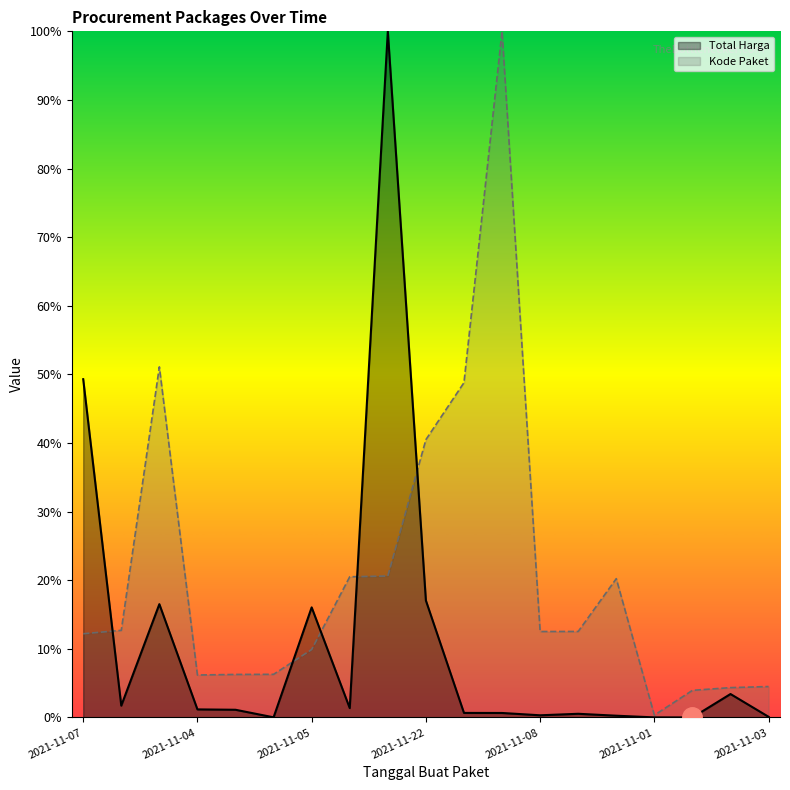

What is the spread (max minus min) of values at 2021-11-07?

37.1